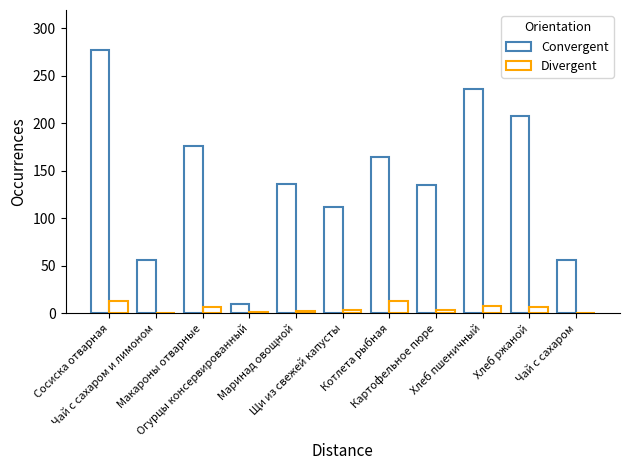

Rank the series at Огурцы консервированный from lowest to highest value.

Divergent, Convergent